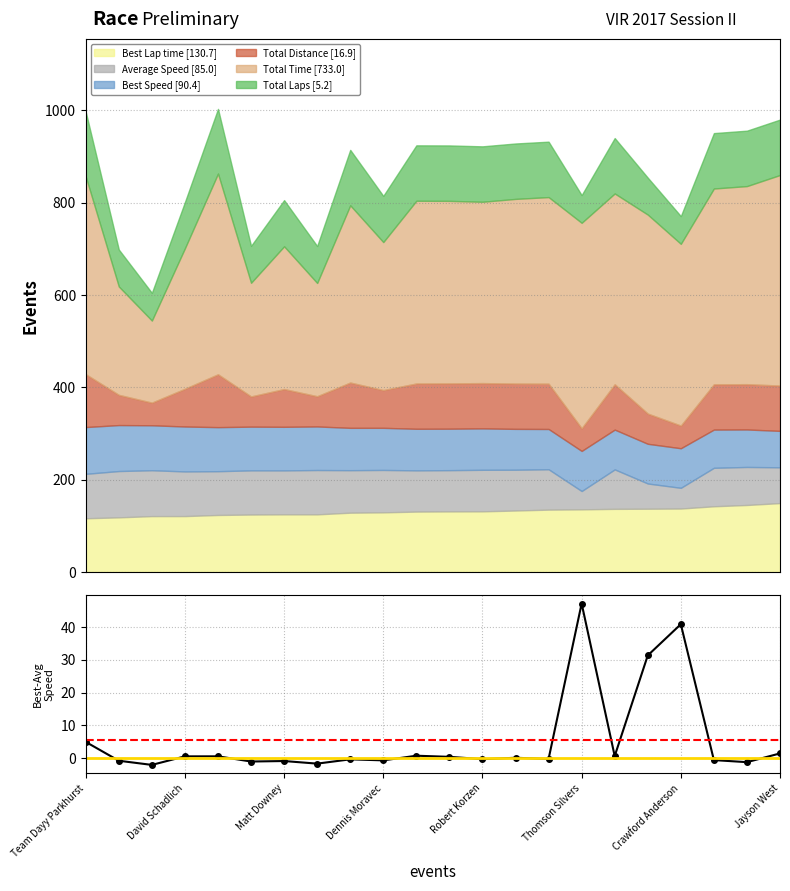

What is the minimum value for Best Lap time [130.7]?

116.3